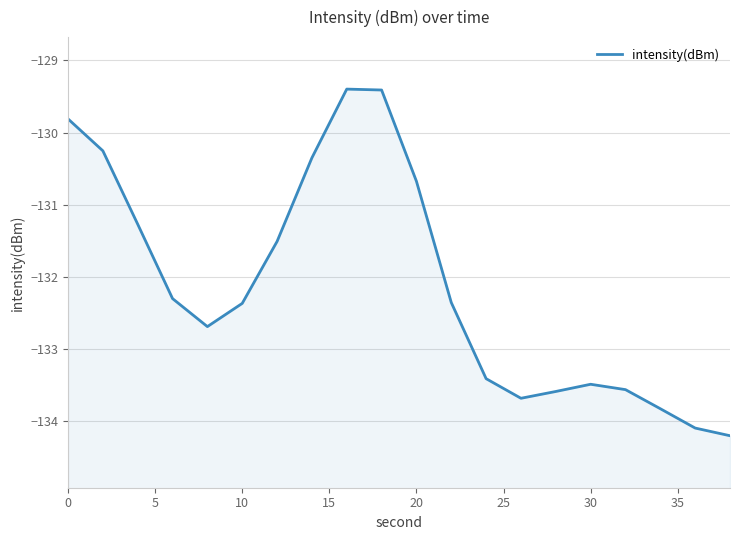

Does the chart display data point markers on the line(s)?

No